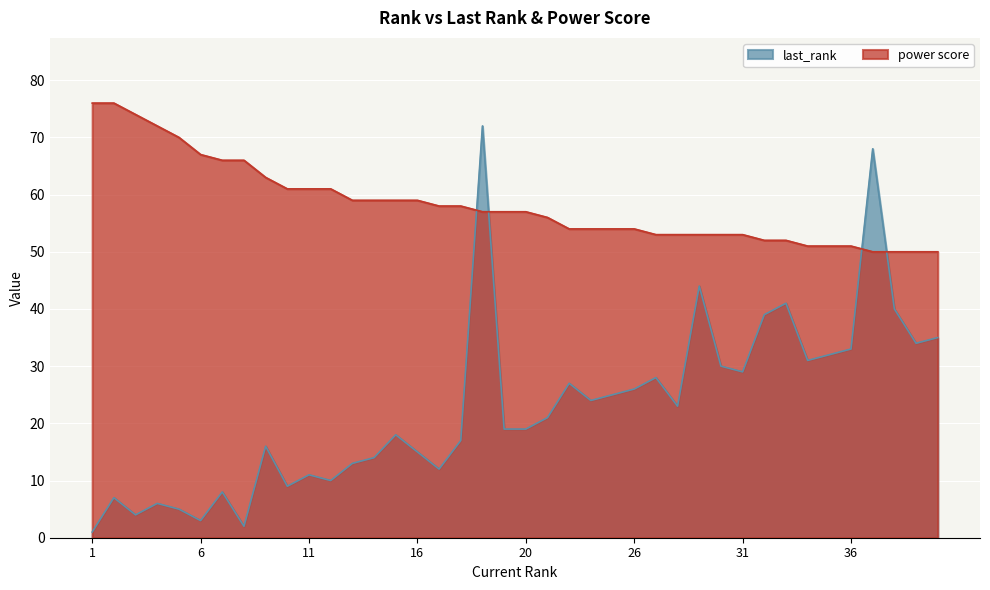

How many interior local peaks does the last_rank series have?

12